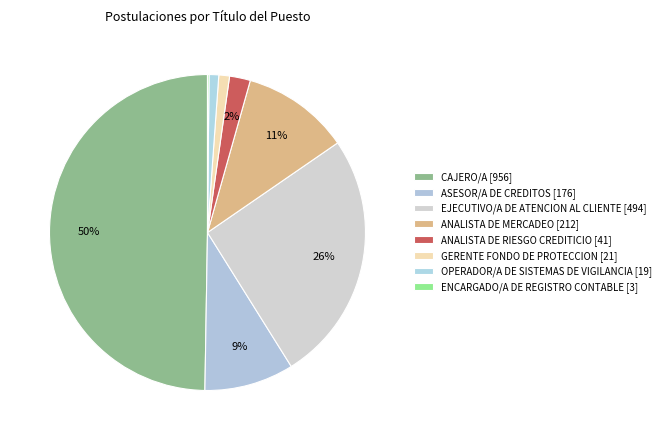

Is it true that ANALISTA DE MERCADEO is 11% of the pie?

True